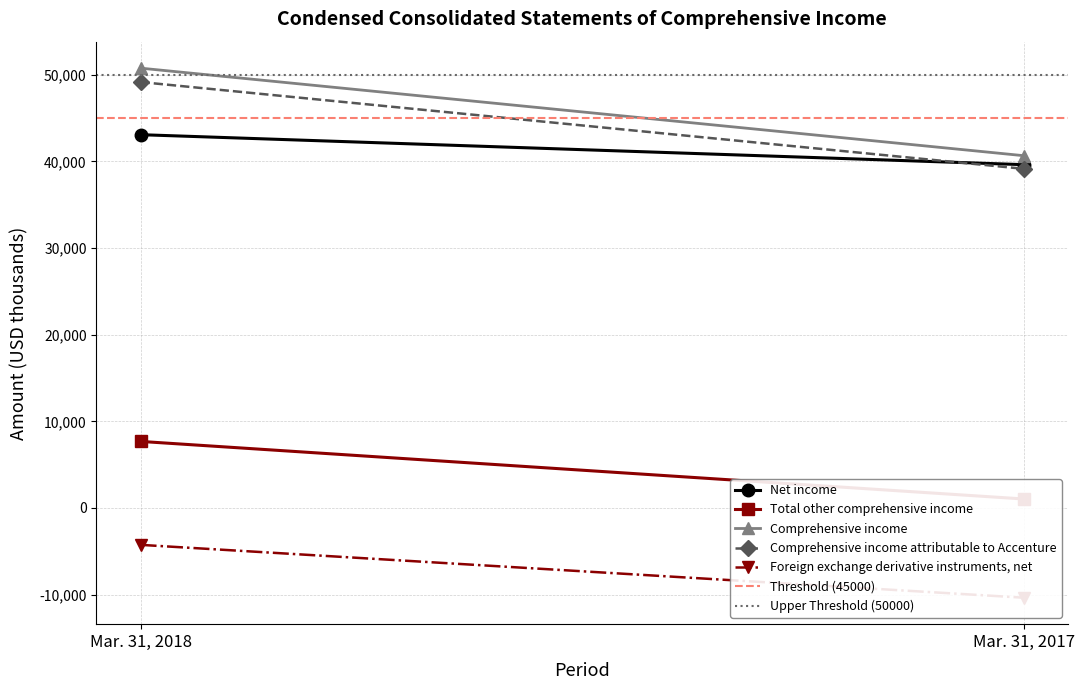

What are all the series names shown in the legend?

Net income, Total other comprehensive income, Comprehensive income, Comprehensive income attributable to Accenture, Foreign exchange derivative instruments, net